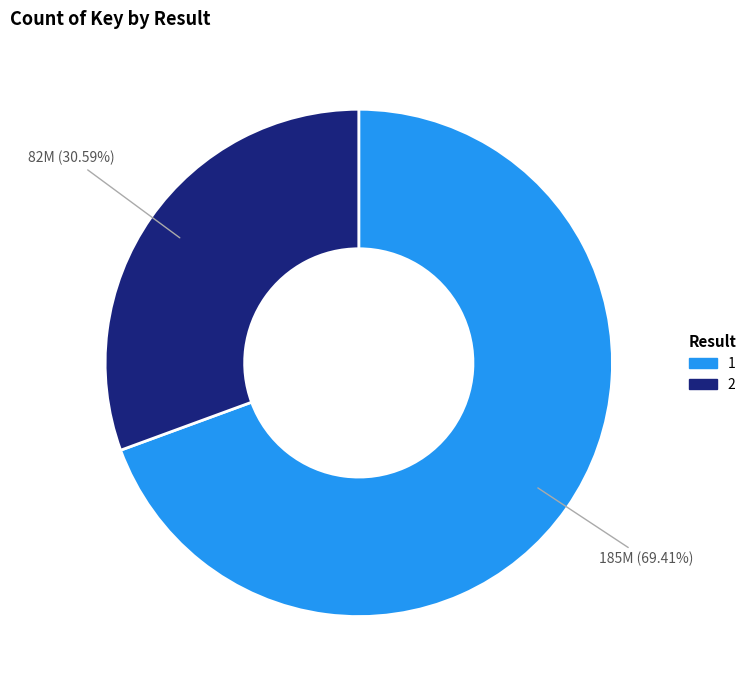

Approximately how many times larger is the value at 2 compared to 1?

0.4